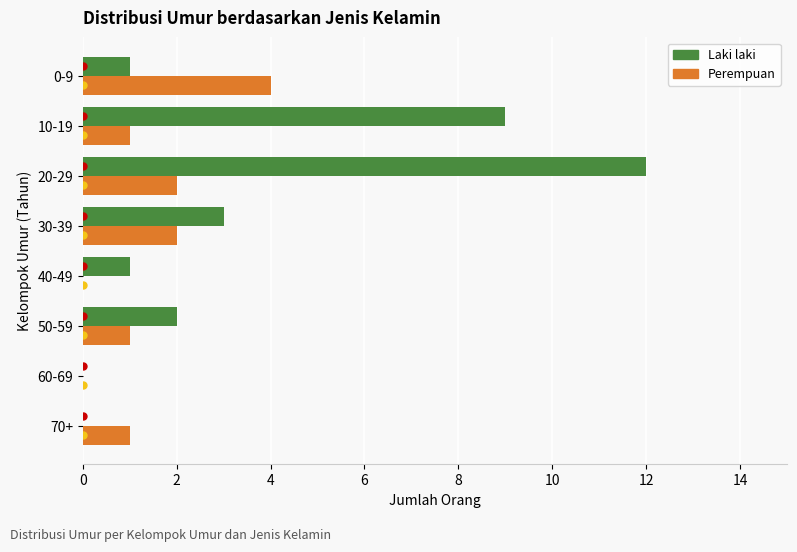

The Laki laki series shows 13 at 10-19. True or false?

False